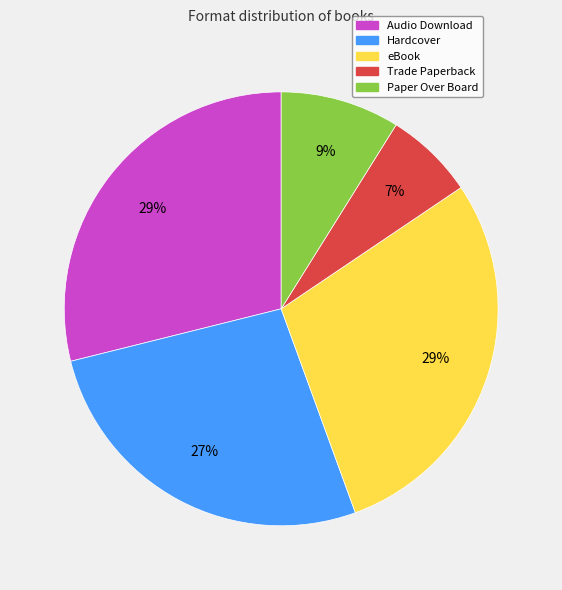

How many segments does this pie chart have?

5